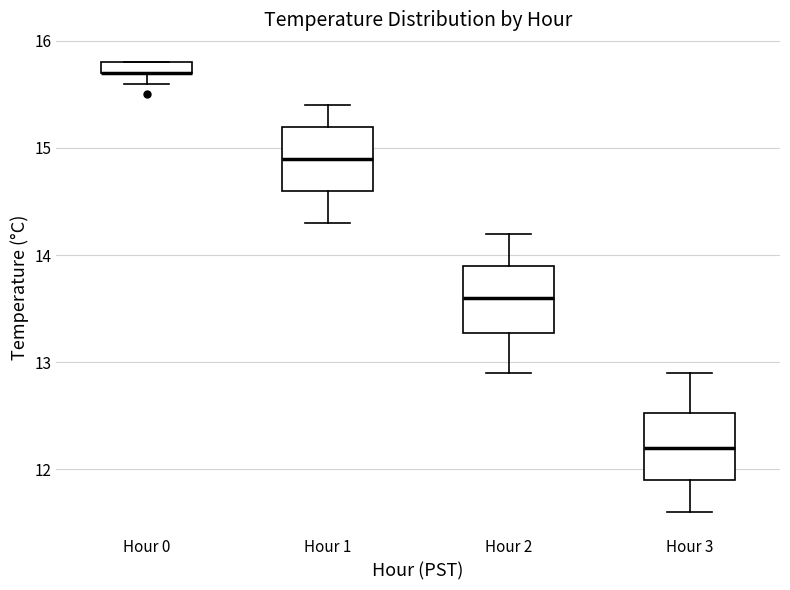

Where does the lower whisker of the box for Hour 2 end on the y-axis? The values are not printed on the chart, so give them approximately, as read against the axis.

12.9